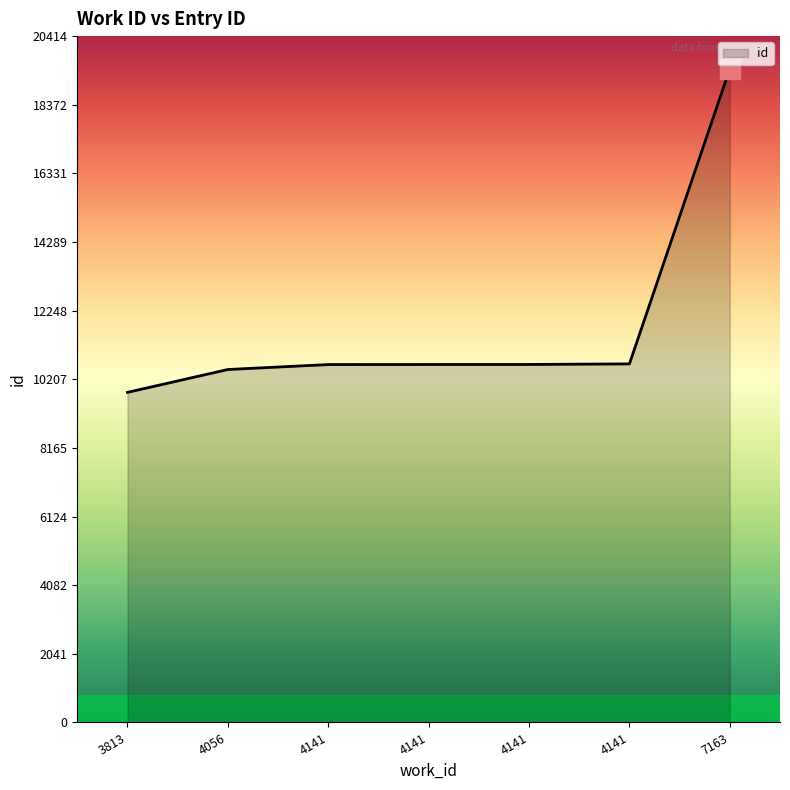

What is the value of the 7th point from the left?

19442